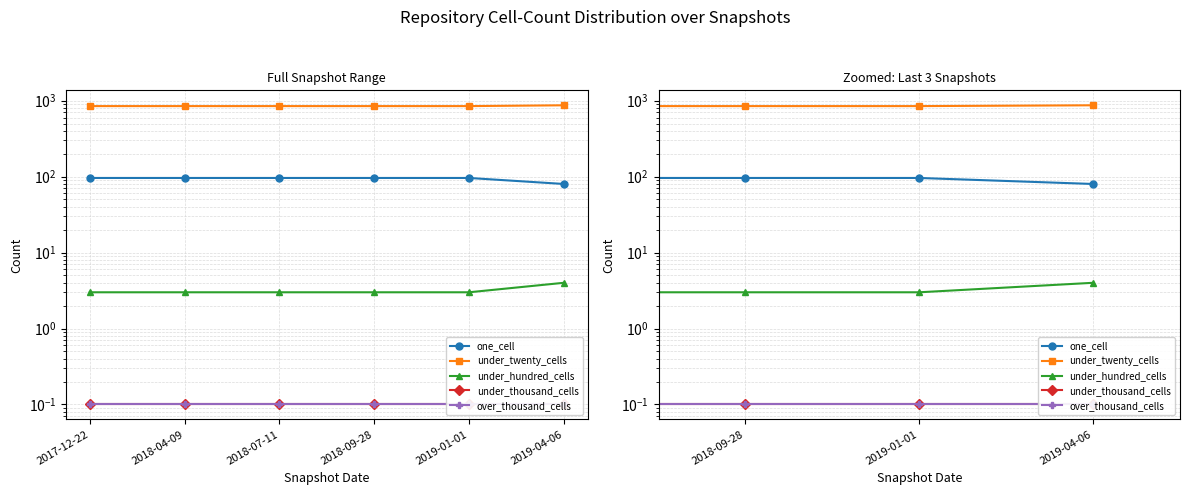

What is the spread (max minus min) of values at 2019-01-01?

847.9